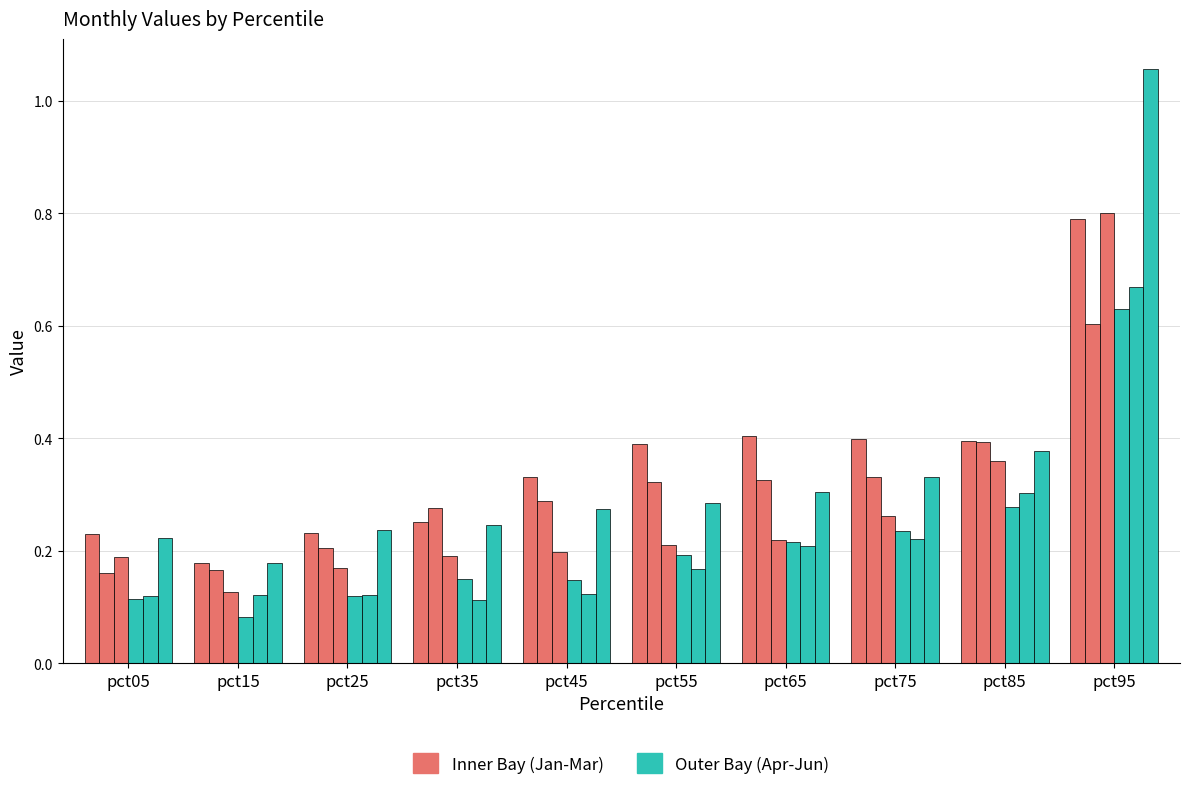

At which category does the chart reach its minimum across all series?

pct15